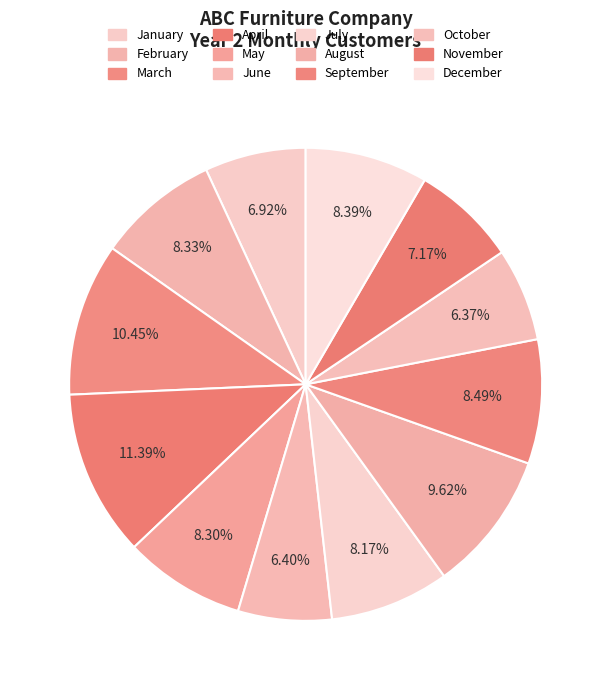

Which has a higher value, April or October?

April